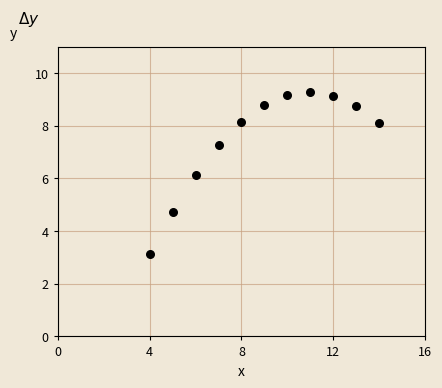

What Y value in the scatter plot is closest to 6?

6.1